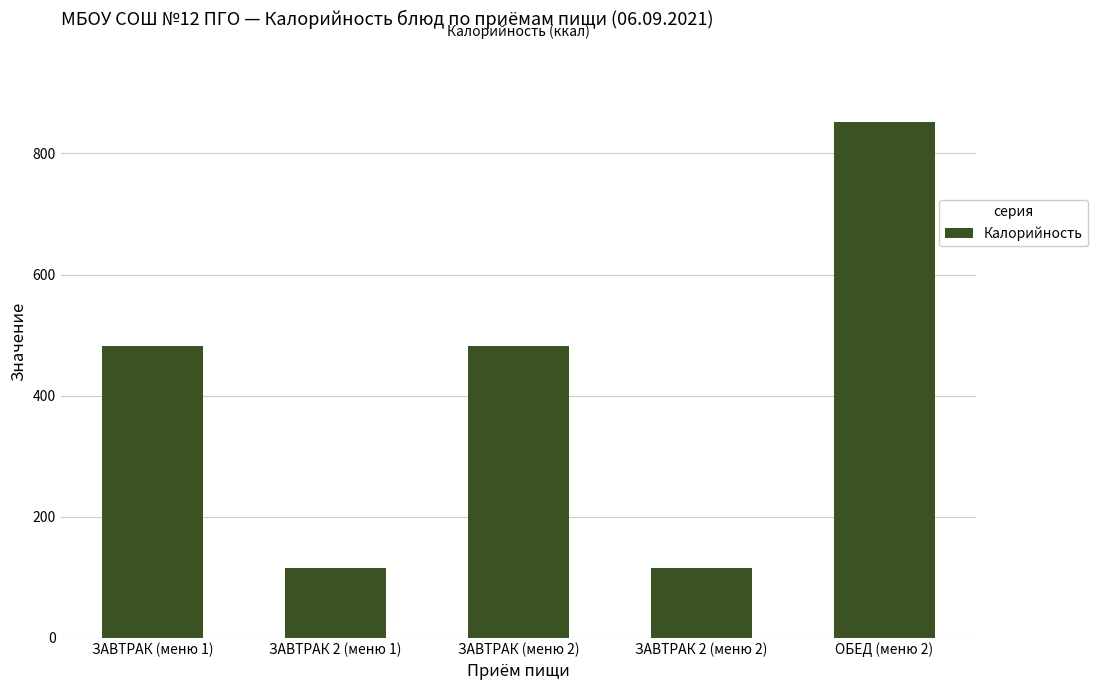

What is the minimum value shown in the chart?

116.0